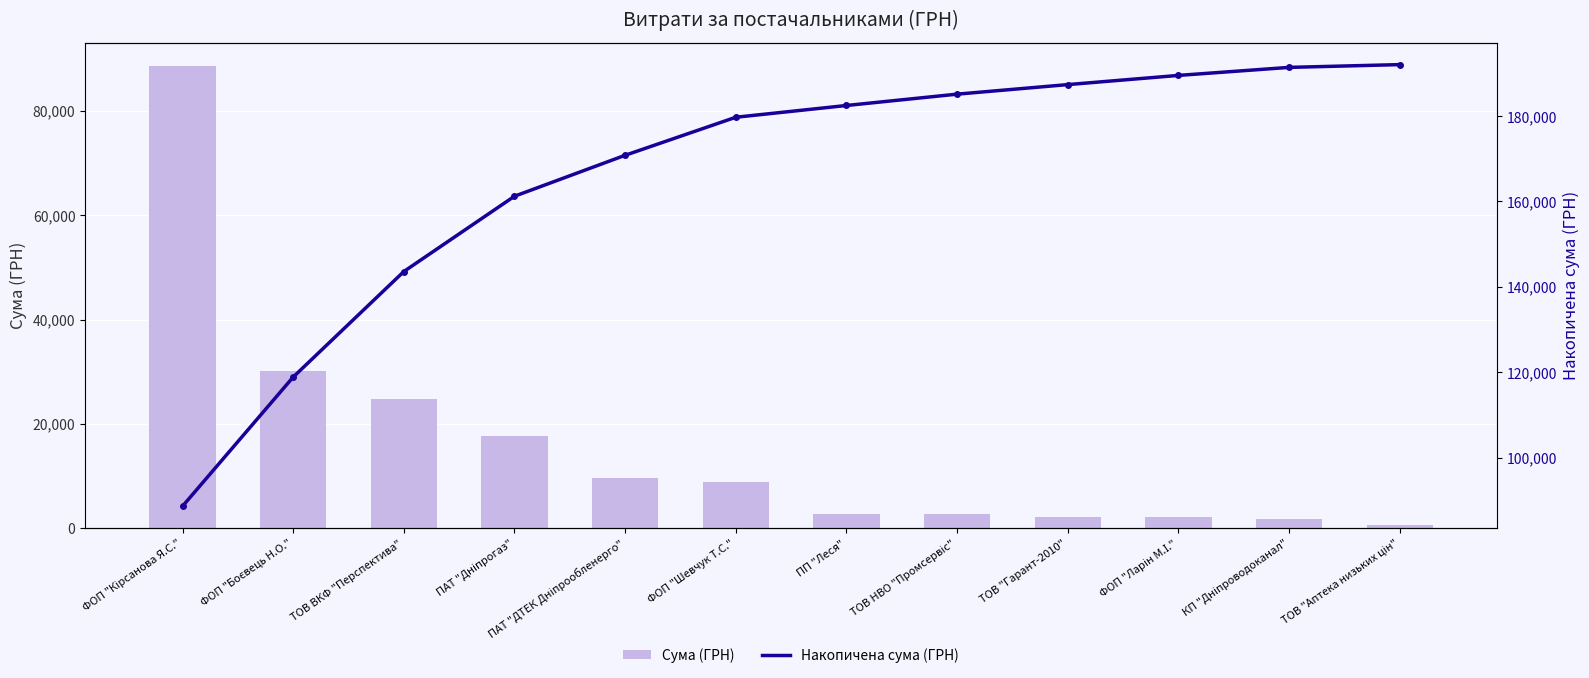

What is the average value of the Накопичена сума (ГРН) series?

165898.5